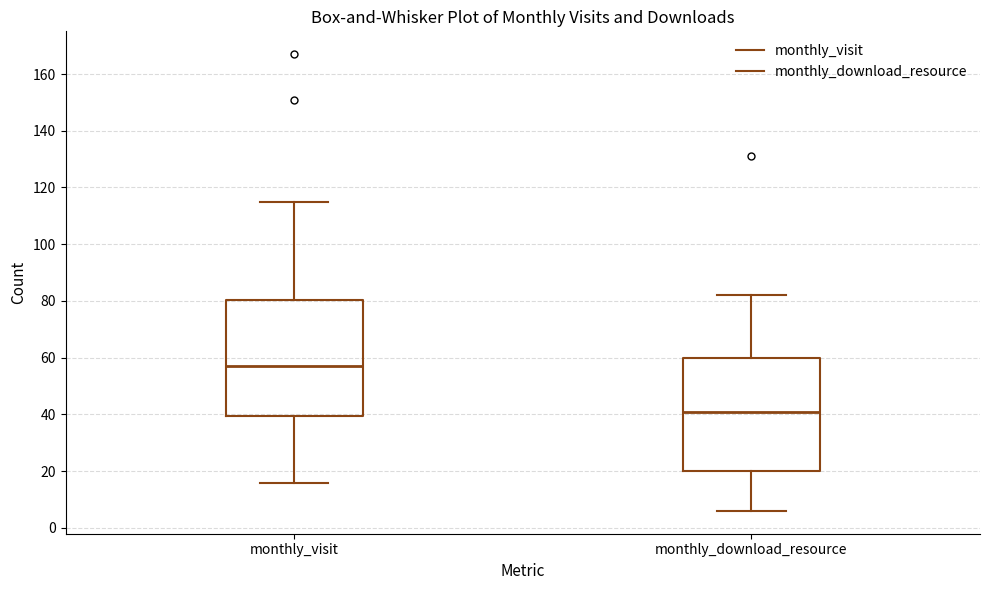

Reading left to right, read every box against the y-axis: the position of its median line, the range the box covers, and the ends of its whiskers. The values are not printed on the chart, so give them approximately, as read against the axis.

monthly_visit: median 58, box 40 to 80, whiskers 16 to 116
monthly_download_resource: median 42, box 20 to 60, whiskers 6 to 82